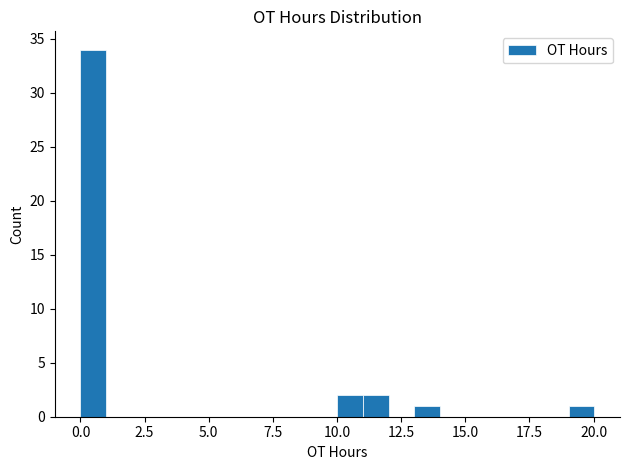

Around what value on the x-axis is the tallest bar? Give the approximate position of its centre, as read against the axis.

0.5